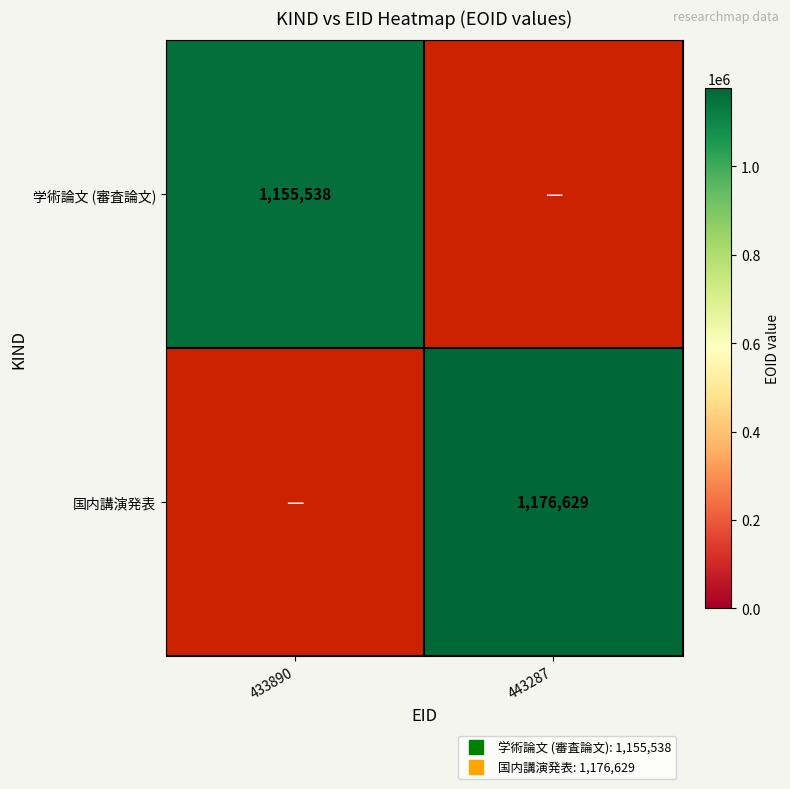

Which category has the lowest value in the 国内講演発表 series?

433890